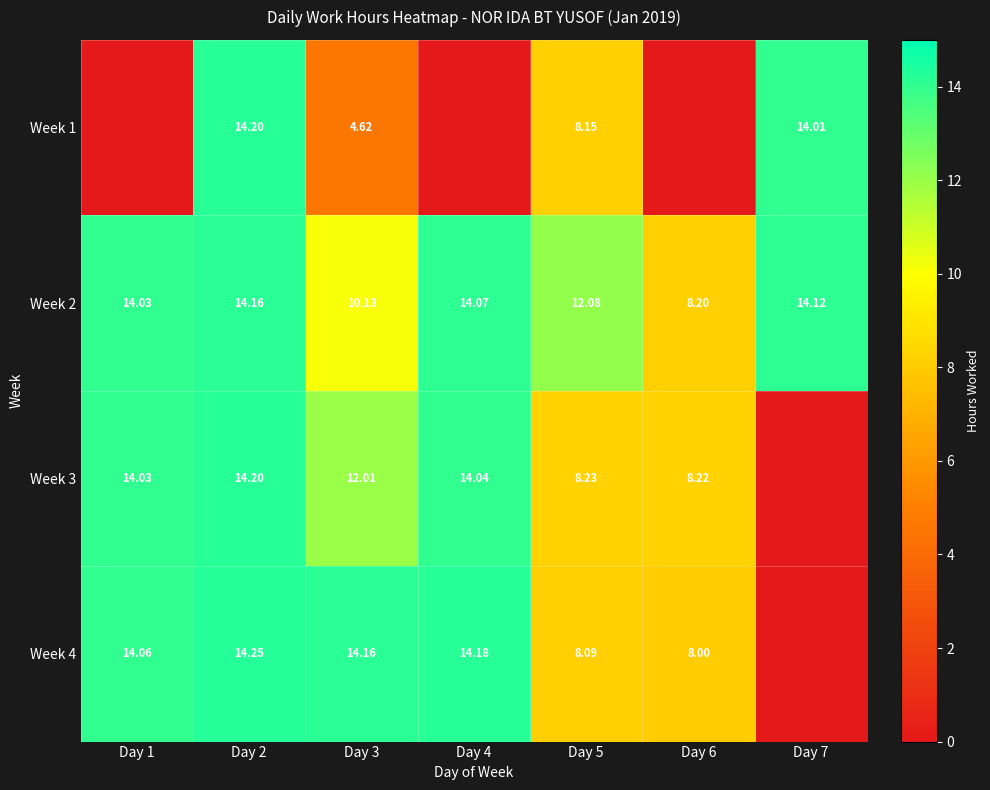

List the labels in order of Week 1 value, smallest first.

Day 1, Day 4, Day 6, Day 3, Day 5, Day 7, Day 2